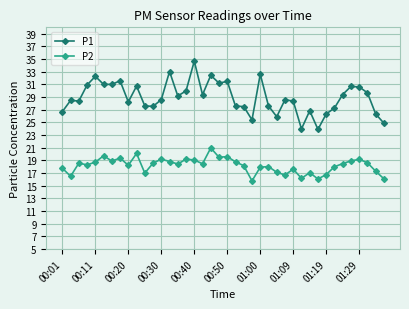

What are all the series names shown in the legend?

P1, P2